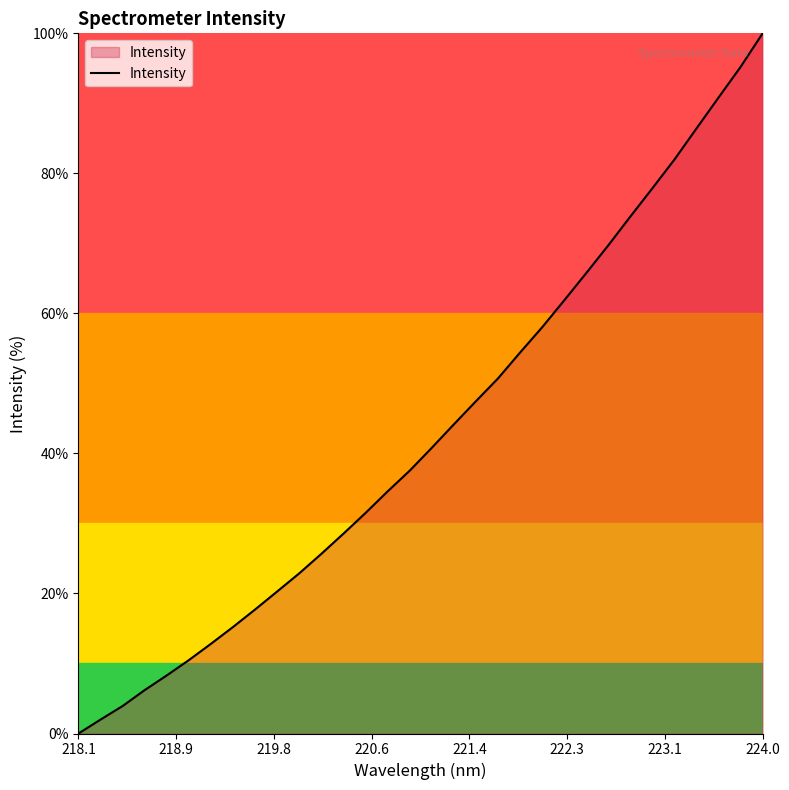

What is the difference between the maximum and minimum values?

100.0